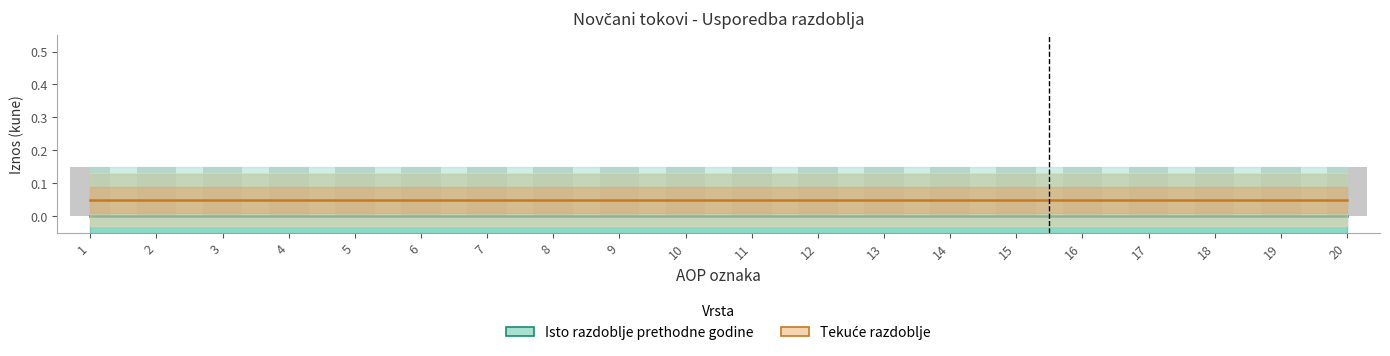

What is the total value across all series at 5?

0.1